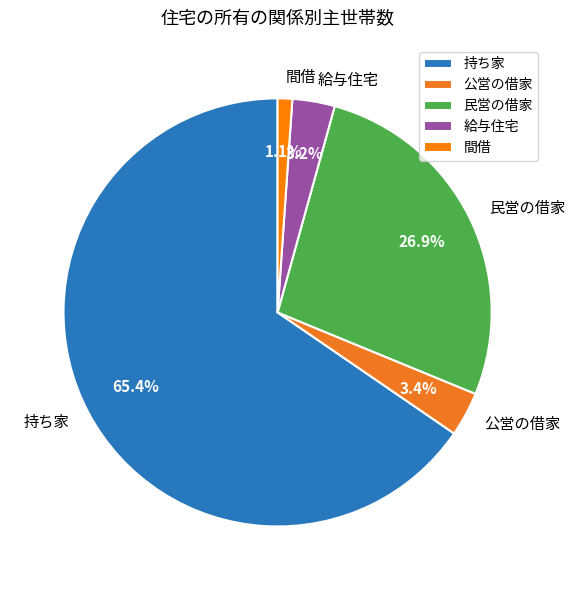

Which slice is the largest?

持ち家